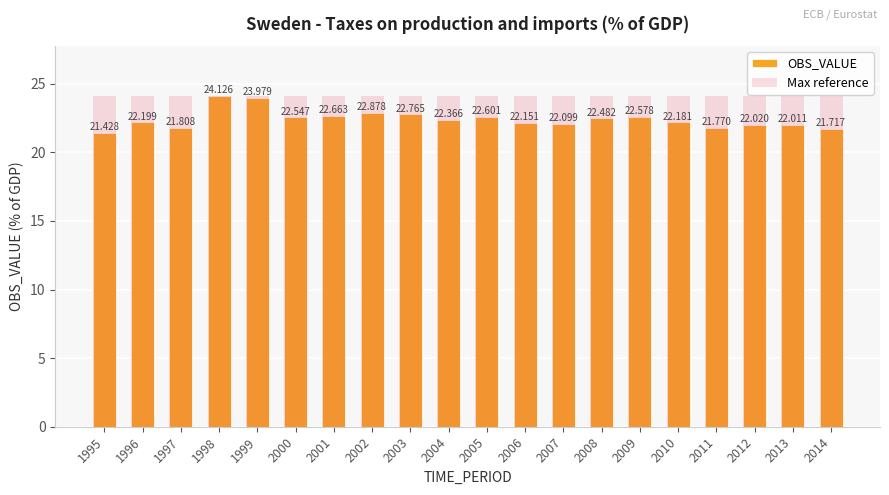

At how many categories does at least one series exceed 21?

20